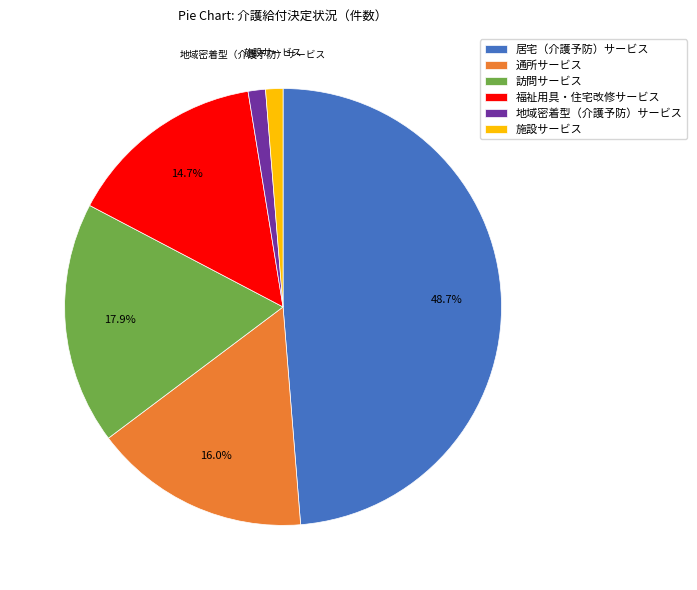

Do 福祉用具・住宅改修サービス and 居宅（介護予防）サービス together represent more than half of the pie?

Yes